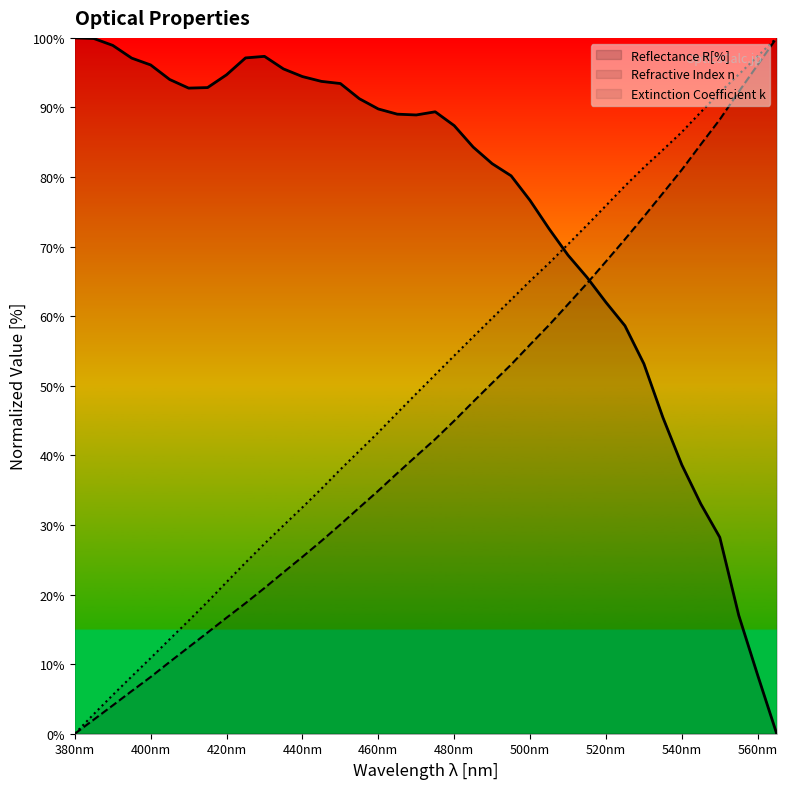

Reading left to right, transcribe all the data shown in this chart.

Reflectance R[%]: 100.0	99.9	98.9	97.1	96.1	94.0	92.8	92.9	94.7	97.1	97.3	95.5	94.4	93.8	93.4	91.3	89.8	89.0	88.9	89.4	87.4	84.3	81.9	80.2	76.6	72.6	68.8	65.6	62.0	58.6	53.2	45.5	38.6	33.0	28.2	17.0	8.4	0.0
Refractive Index n: 0.0	2.0	4.1	6.1	8.2	10.3	12.4	14.5	16.7	18.8	20.9	23.2	25.4	27.7	30.1	32.5	34.9	37.4	39.9	42.3	45.0	47.7	50.4	53.0	55.9	58.7	61.7	64.7	67.9	71.1	74.3	77.7	81.1	84.7	88.3	92.3	96.1	100.0
Extinction Coefficient k: 0.0	2.8	5.6	8.2	10.9	13.6	16.2	19.0	21.8	24.6	27.3	29.9	32.5	35.2	38.0	40.6	43.3	46.1	48.9	51.6	54.3	57.0	59.7	62.4	65.1	67.6	70.3	73.1	75.9	78.7	81.4	83.9	86.5	89.3	92.2	94.7	97.4	100.0